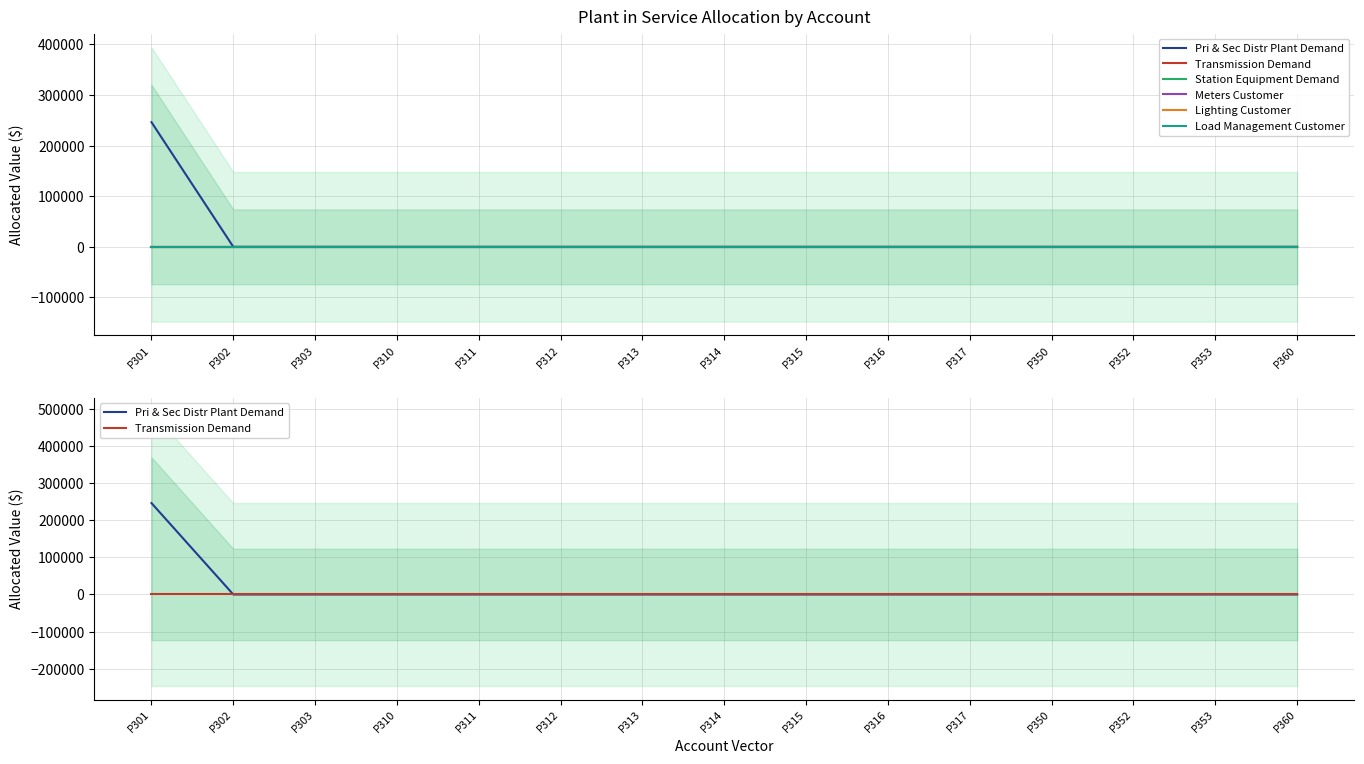

How many lines are shown in the chart?

6